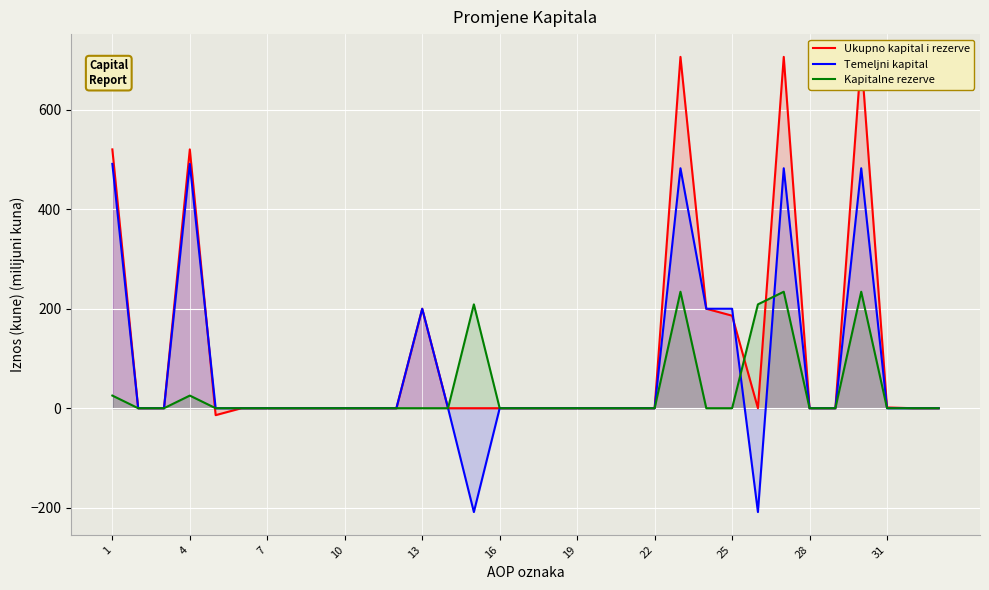

How many values in Ukupno kapital i rezerve are above zero?

9